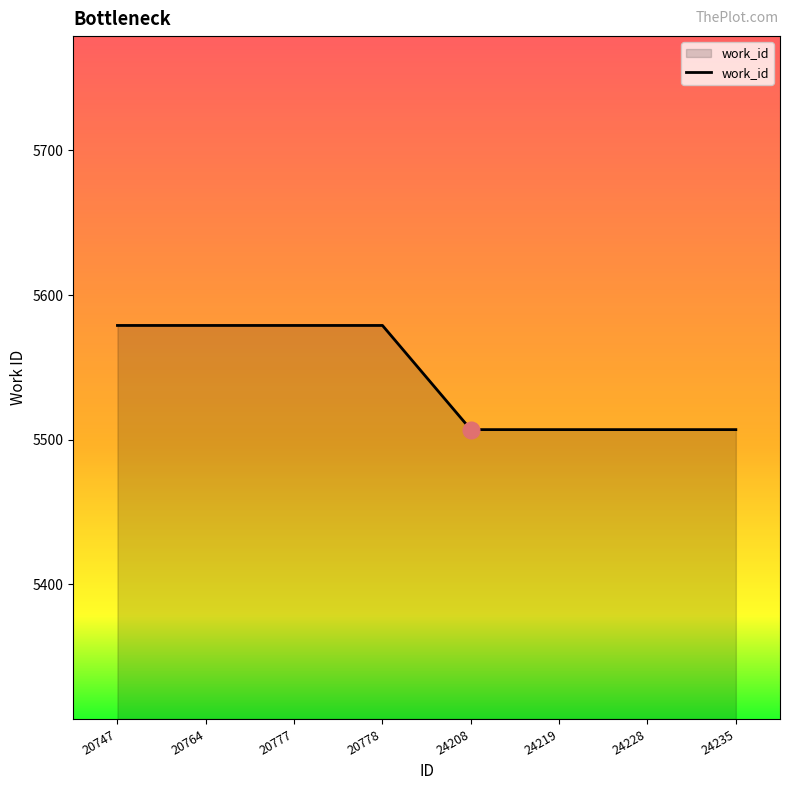

How many values are between 5507 and 5579?

8